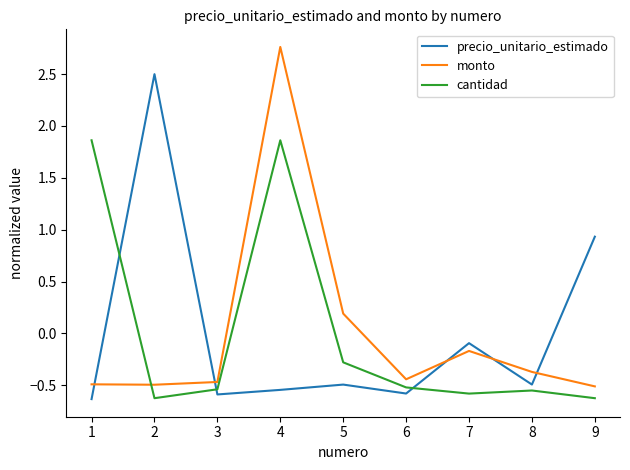

What are all the series names shown in the legend?

precio_unitario_estimado, monto, cantidad